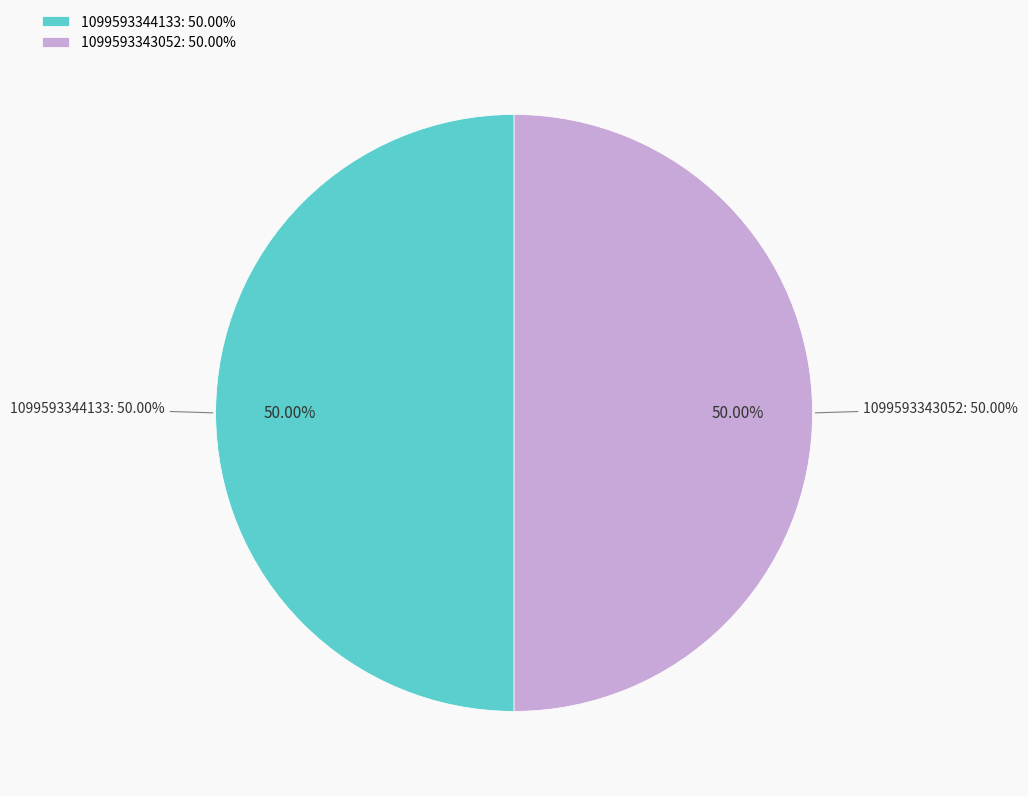

How many slices are in this pie chart?

2